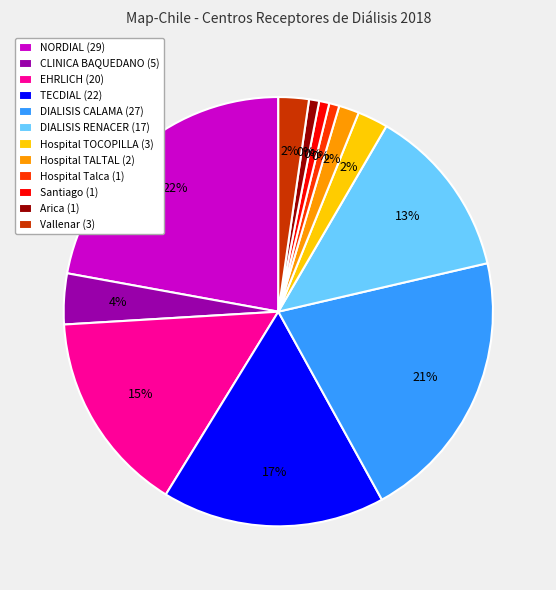

What is the change in value from CLINICA BAQUEDANO to Hospital Talca?

-4